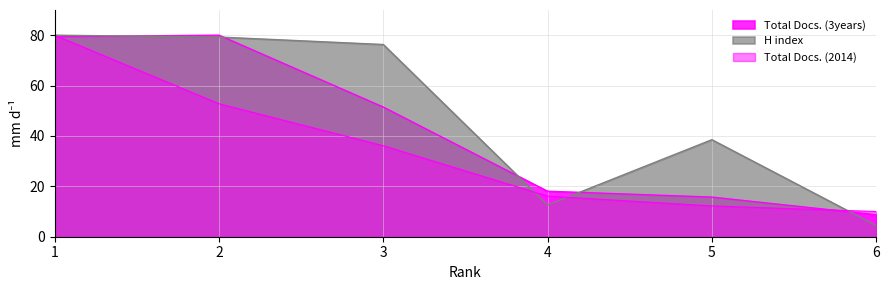

True or false: Total Docs. (2014) has a value of 27.8 at 4.

False